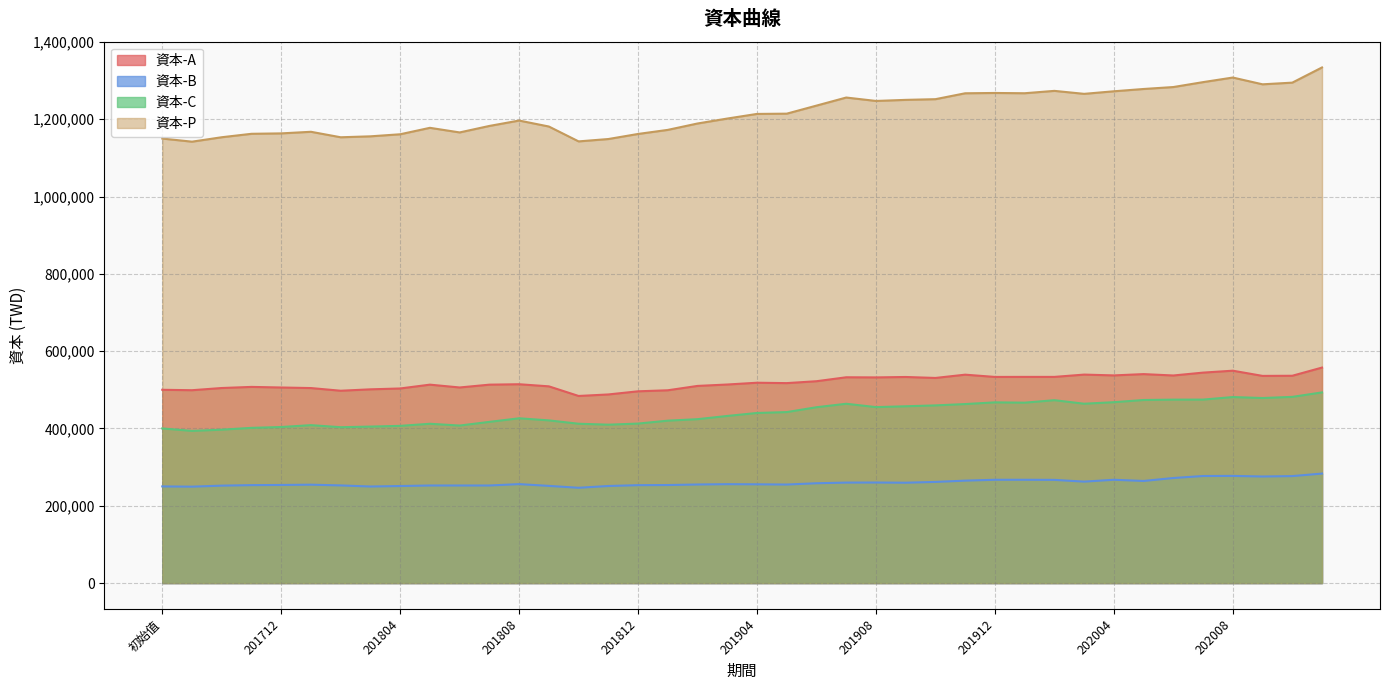

List the labels in order of 資本-A value, largest first.

202011, 202008, 202007, 202005, 202003, 201911, 202004, 202006, 202010, 202009, 202001, 202002, 201912, 201909, 201907, 201908, 201910, 201906, 201904, 201905, 201808, 201903, 201805, 201807, 201902, 201809, 201711, 201806, 201712, 201710, 201801, 201804, 201803, 初始值, 201709, 201901, 201802, 201812, 201811, 201810